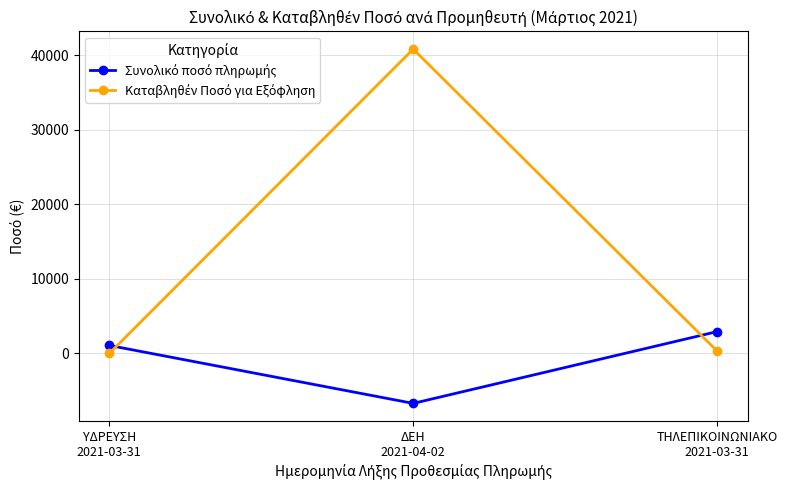

How many lines are shown in the chart?

2